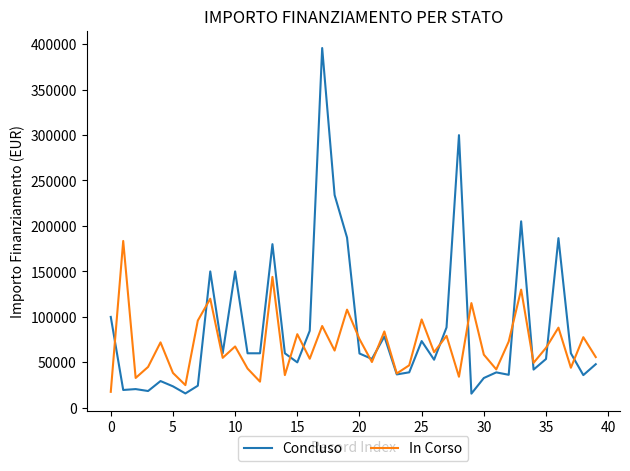

Which series has the largest total across all categories?

Concluso